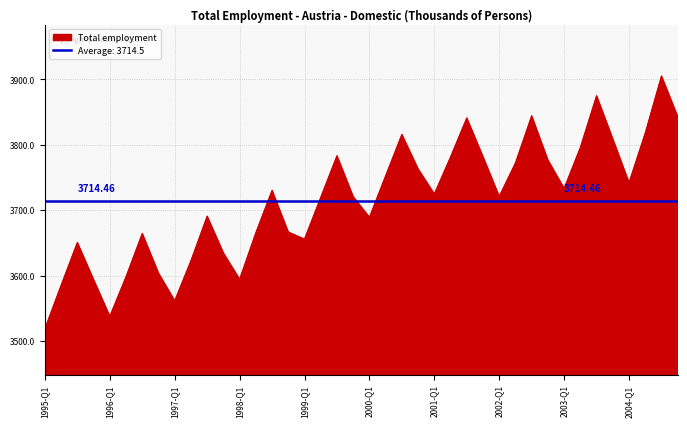

What position from the right is 1998-Q1?

28